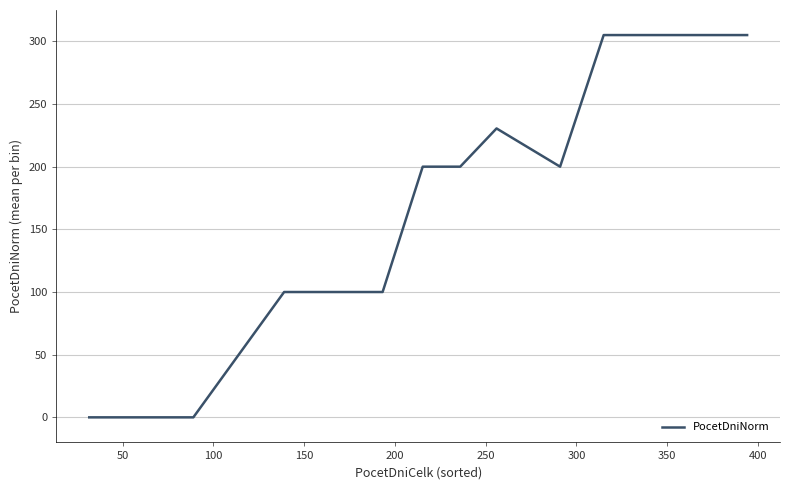

What is the greatest value displayed?

305.0